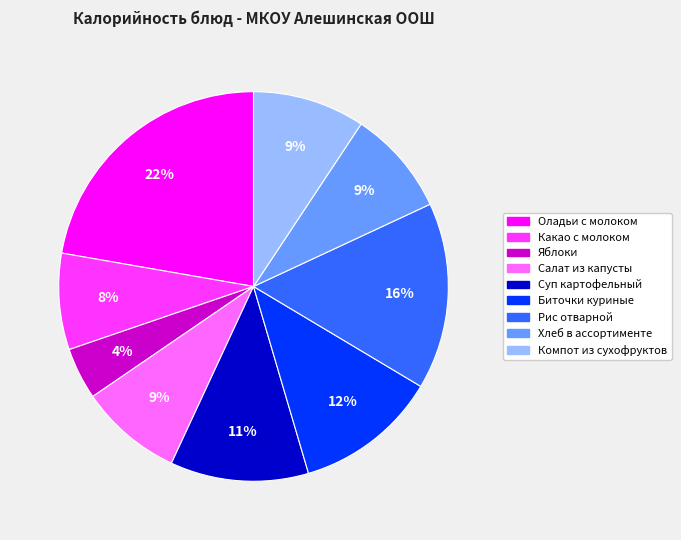

Is it true that Биточки куриные is 22% of the pie?

False